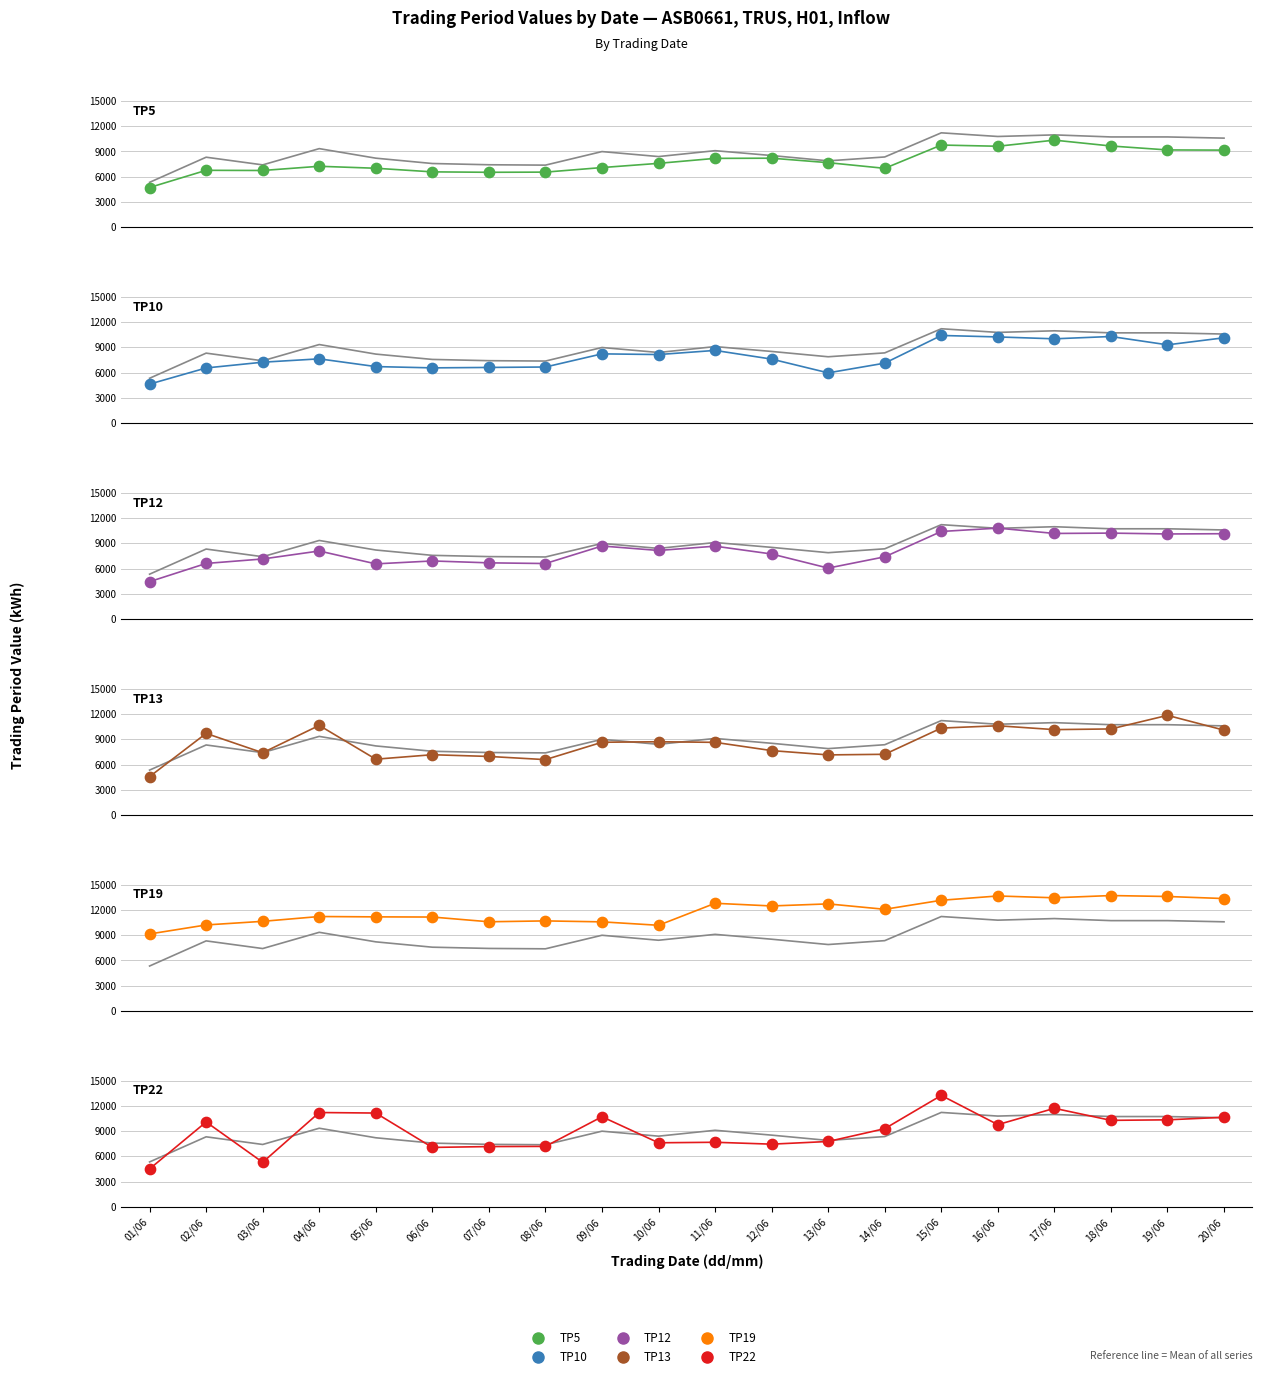

Which series has the widest spread of Y values?

TP22